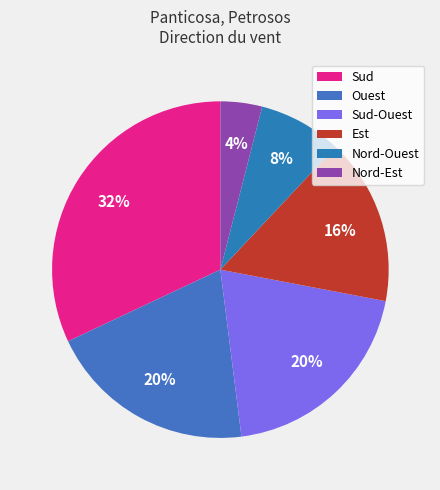

Approximately how many times larger is the value at Nord-Est compared to Nord-Ouest?

0.5